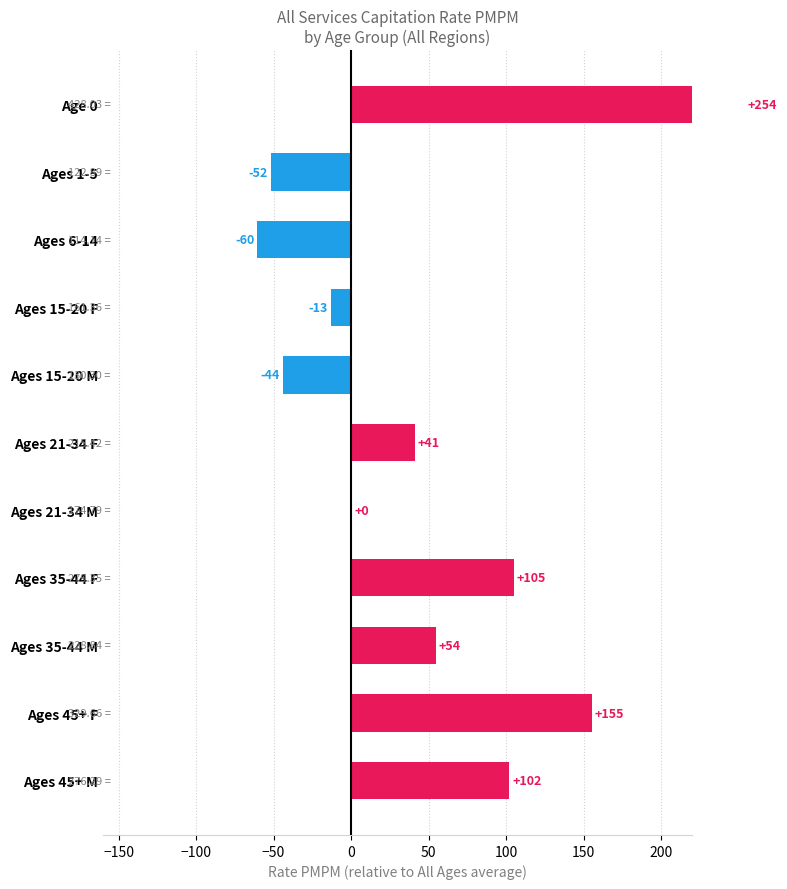

True or false: the data shows 232.6 at Ages 45+ F.

False